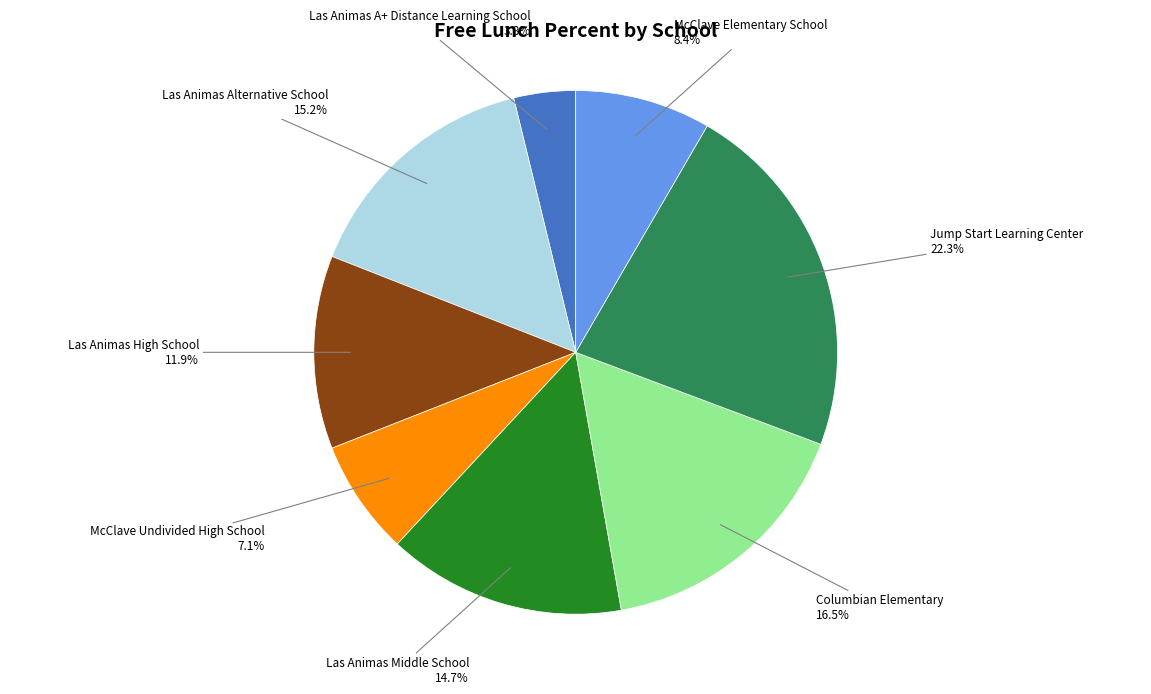

Rank the categories by value from lowest to highest.

Las Animas A+ Distance Learning School, McClave Undivided High School, McClave Elementary School, Las Animas High School, Las Animas Middle School, Las Animas Alternative School, Columbian Elementary, Jump Start Learning Center